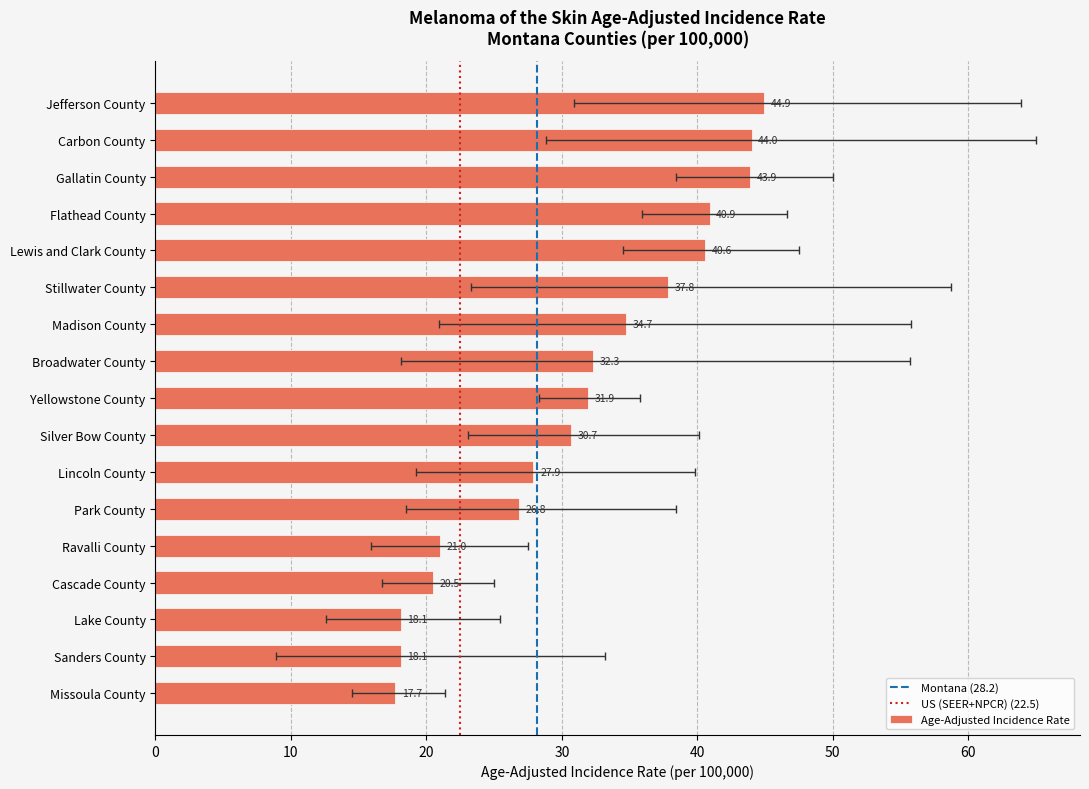

At Lewis and Clark County, list the series in order from largest to smallest.

Upper 95% CI, Age-Adjusted Incidence Rate, Lower 95% CI